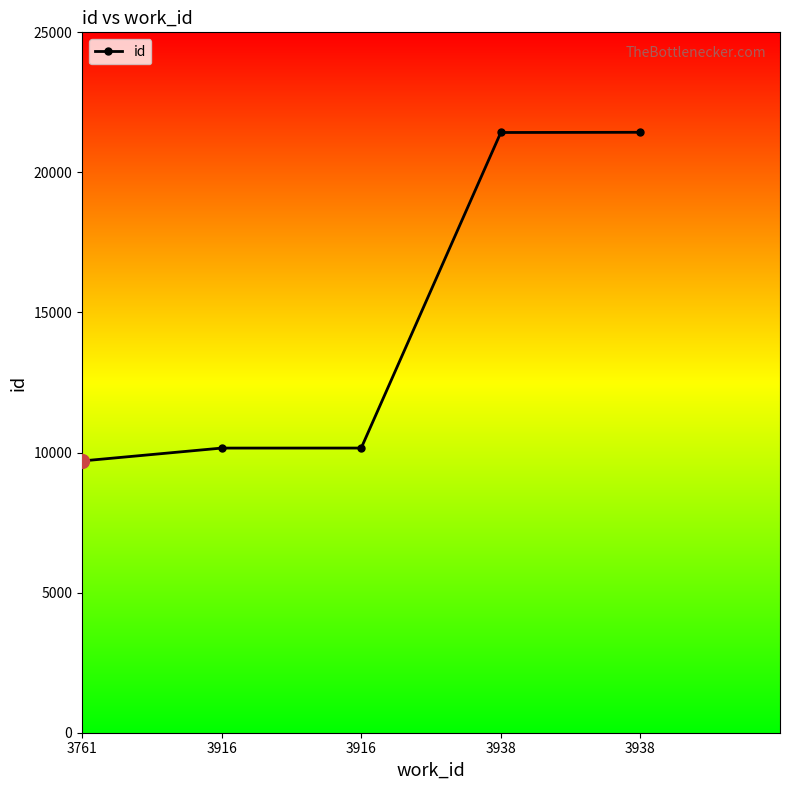

What is the difference between the maximum and minimum values?

11732